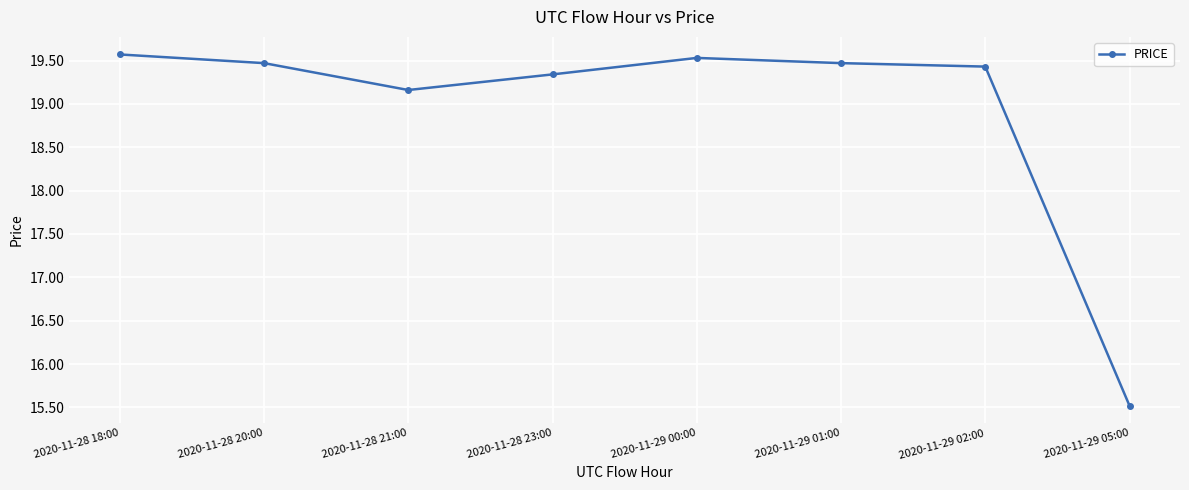

At which category does the chart reach its minimum across all series?

2020-11-29 05:00